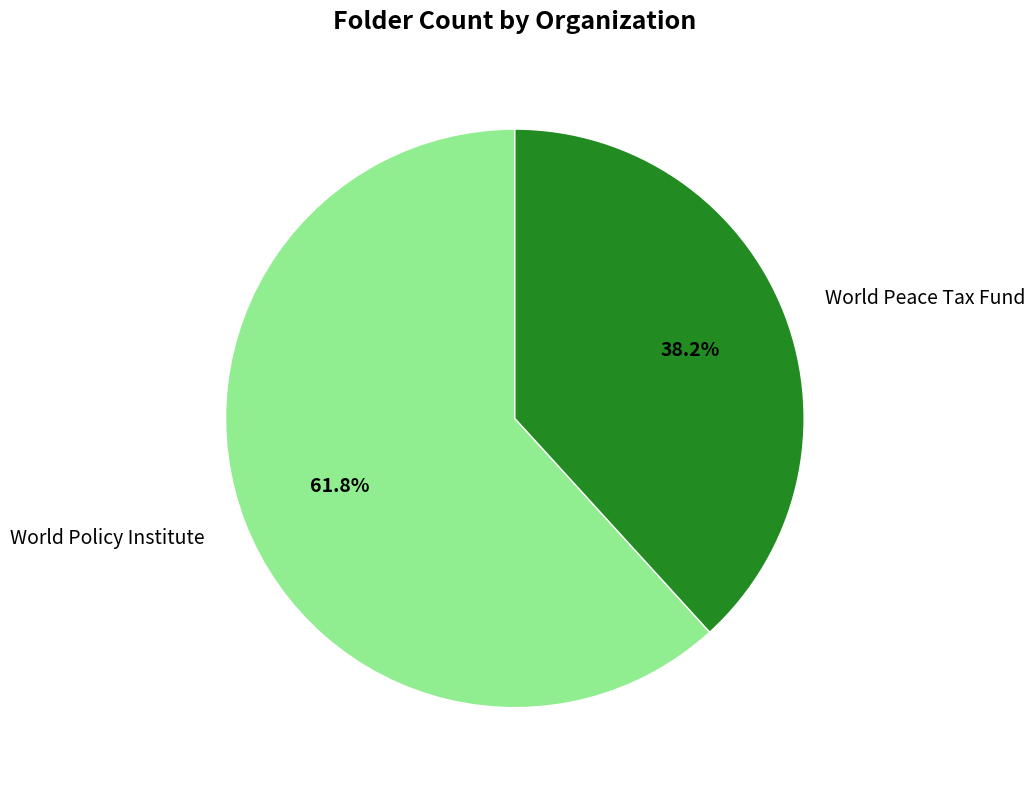

What is the total percentage of World Policy Institute and World Peace Tax Fund?

100.0%